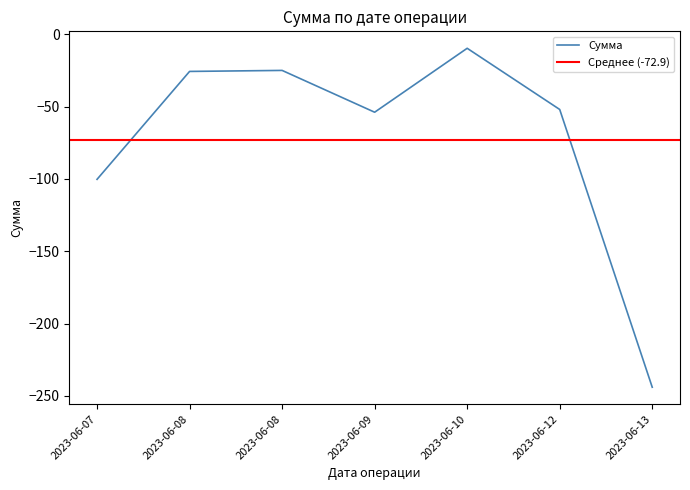

How many interior local peaks (higher than both neighbors) does the data have?

2